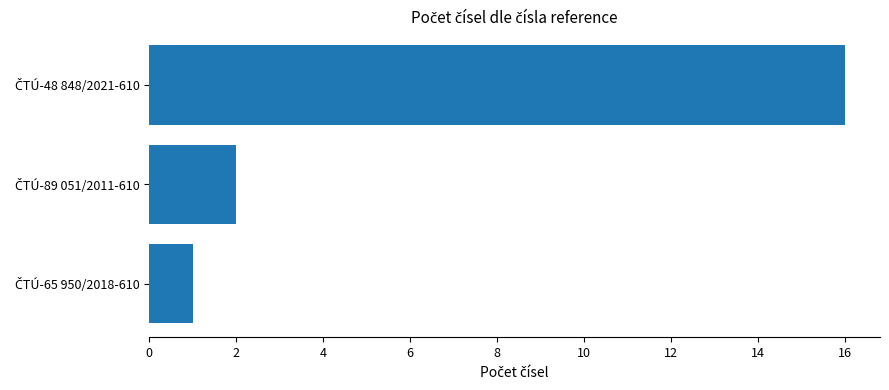

What is the difference between the maximum and minimum values?

15